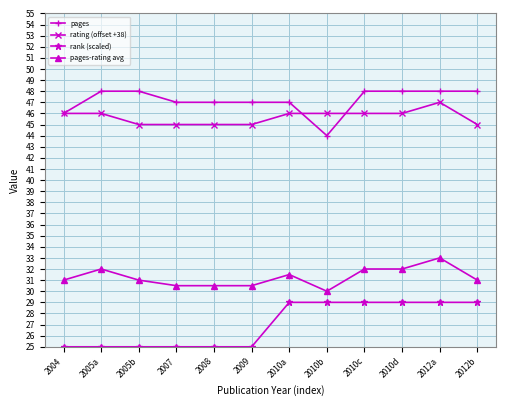

What are all the series names shown in the legend?

pages, rating (offset +38), rank (scaled), pages-rating avg